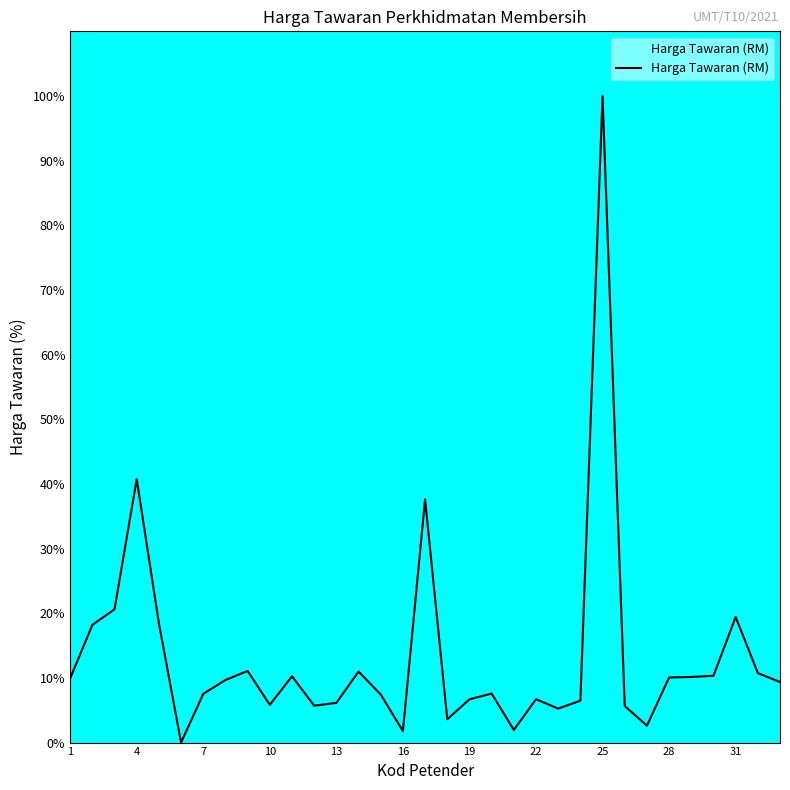

What is the maximum value shown in the chart?

100.0